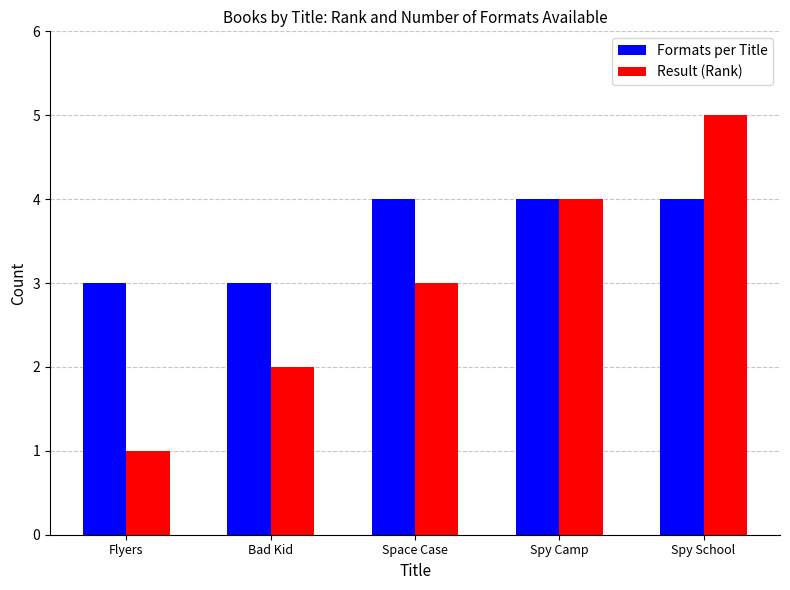

Rank the series by their maximum value, from highest to lowest.

Result (Rank), Formats per Title